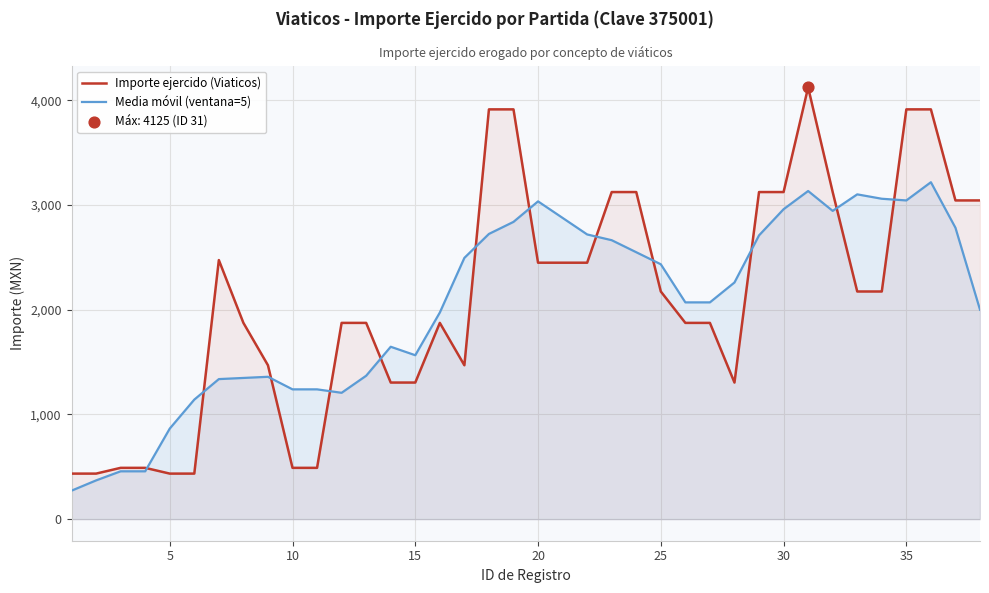

Which series contains the lowest Y value?

Media móvil (ventana=5)